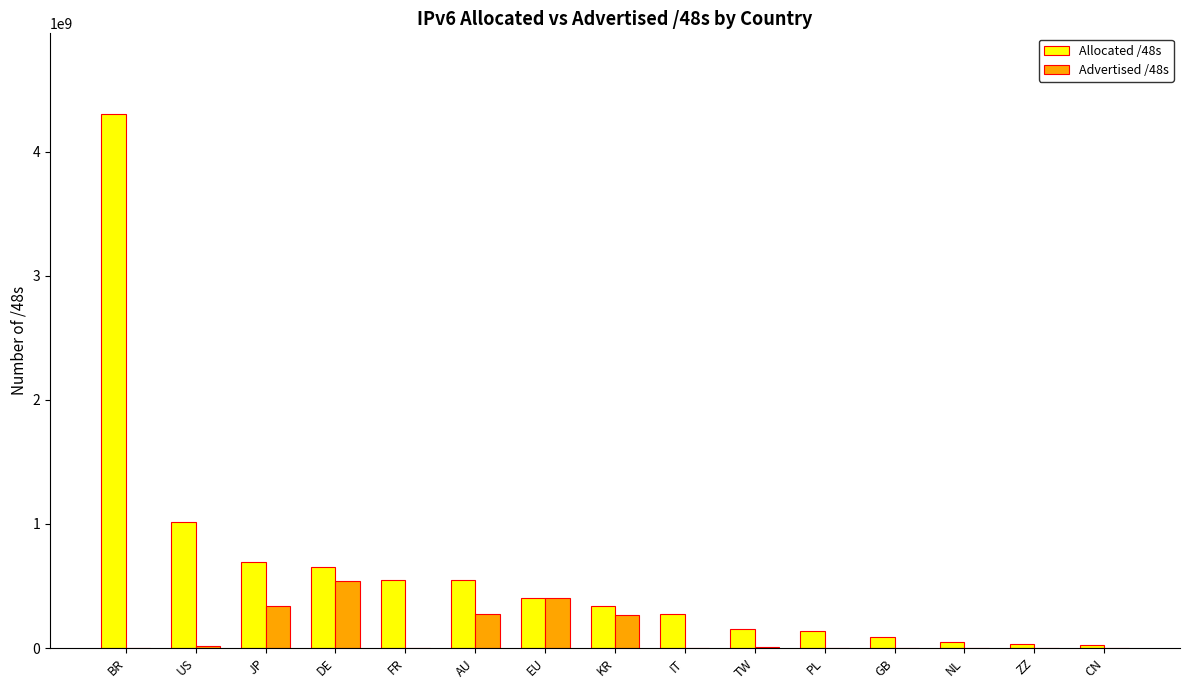

Is the value of Allocated /48s at DE greater than the value of Advertised /48s at PL?

Yes